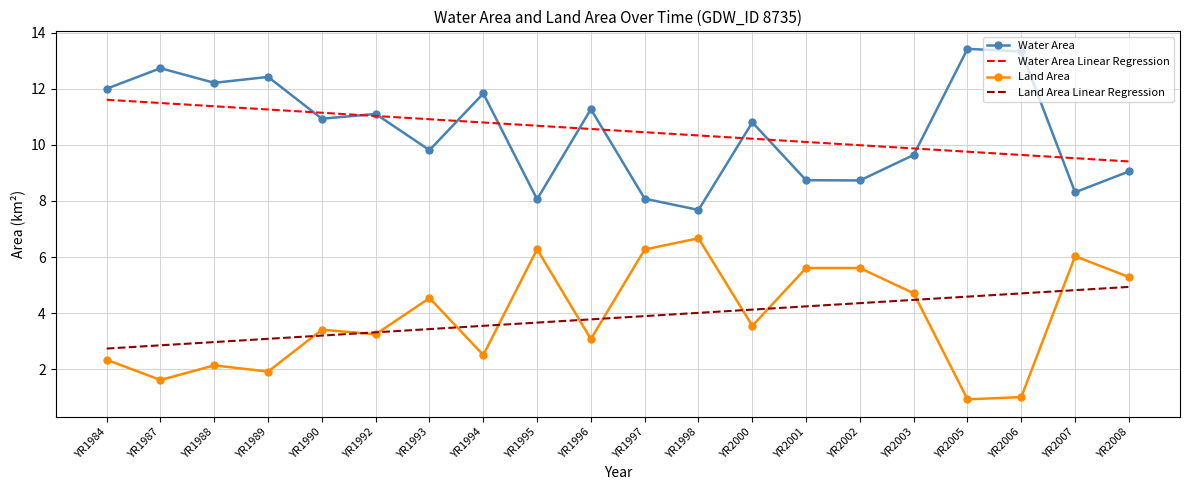

What is the highest value of the Land Area series?

6.7